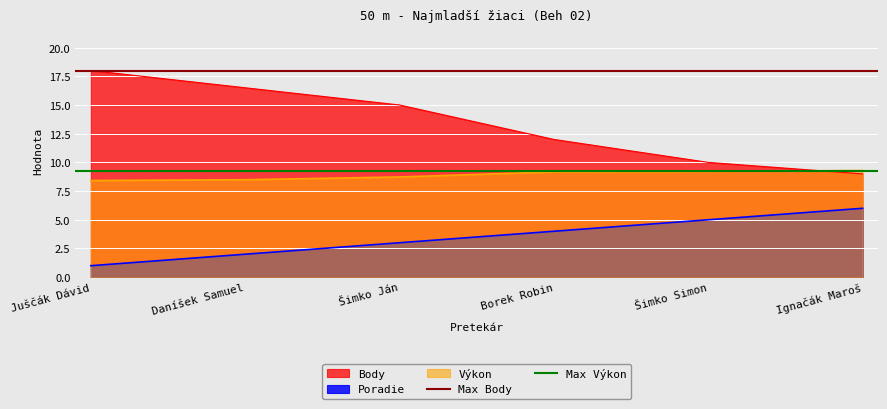

What value does the Body series have at Šimko Ján?

15.0